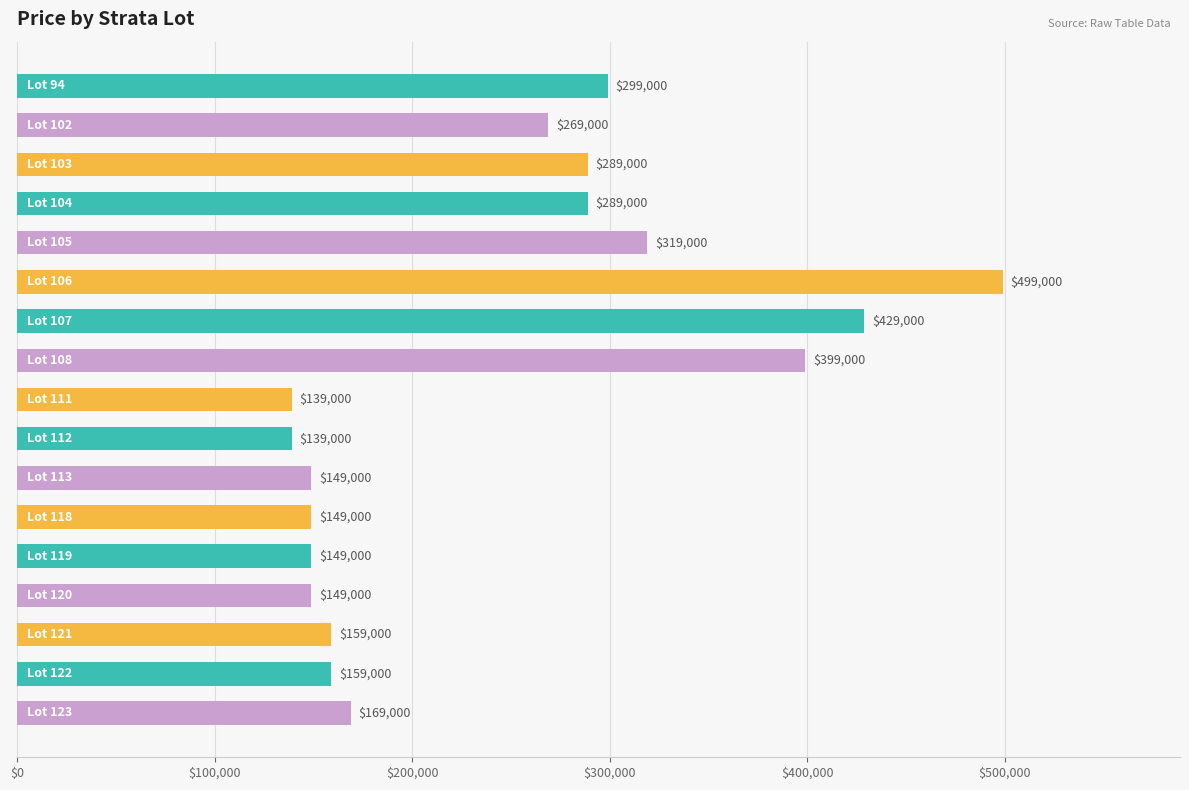

What is the maximum value shown in the chart?

499000